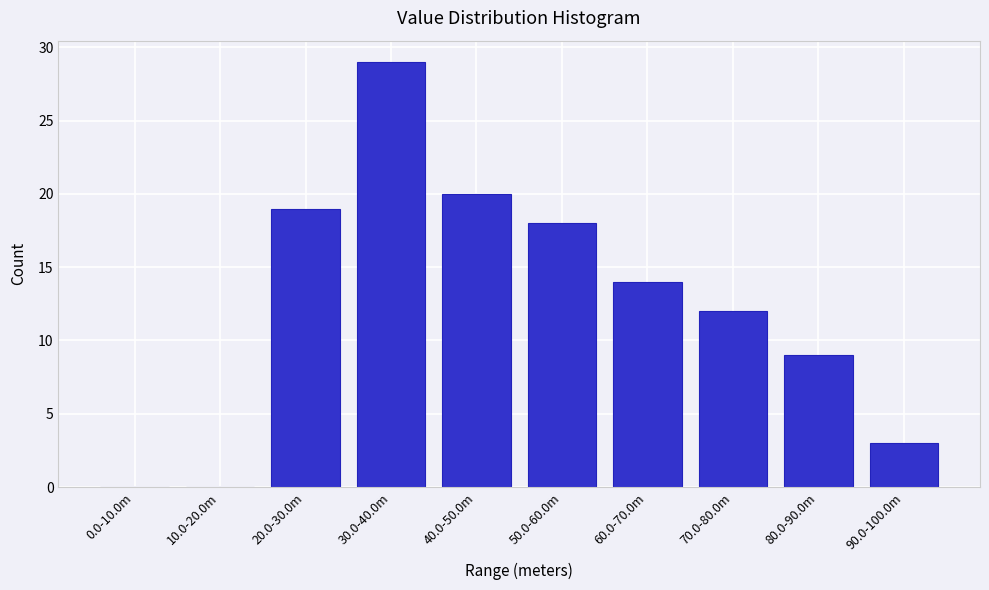

Reading left to right, list all the values displayed in this chart.

0.0-10.0m=0	10.0-20.0m=0	20.0-30.0m=19	30.0-40.0m=29	40.0-50.0m=20	50.0-60.0m=18	60.0-70.0m=14	70.0-80.0m=12	80.0-90.0m=9	90.0-100.0m=3